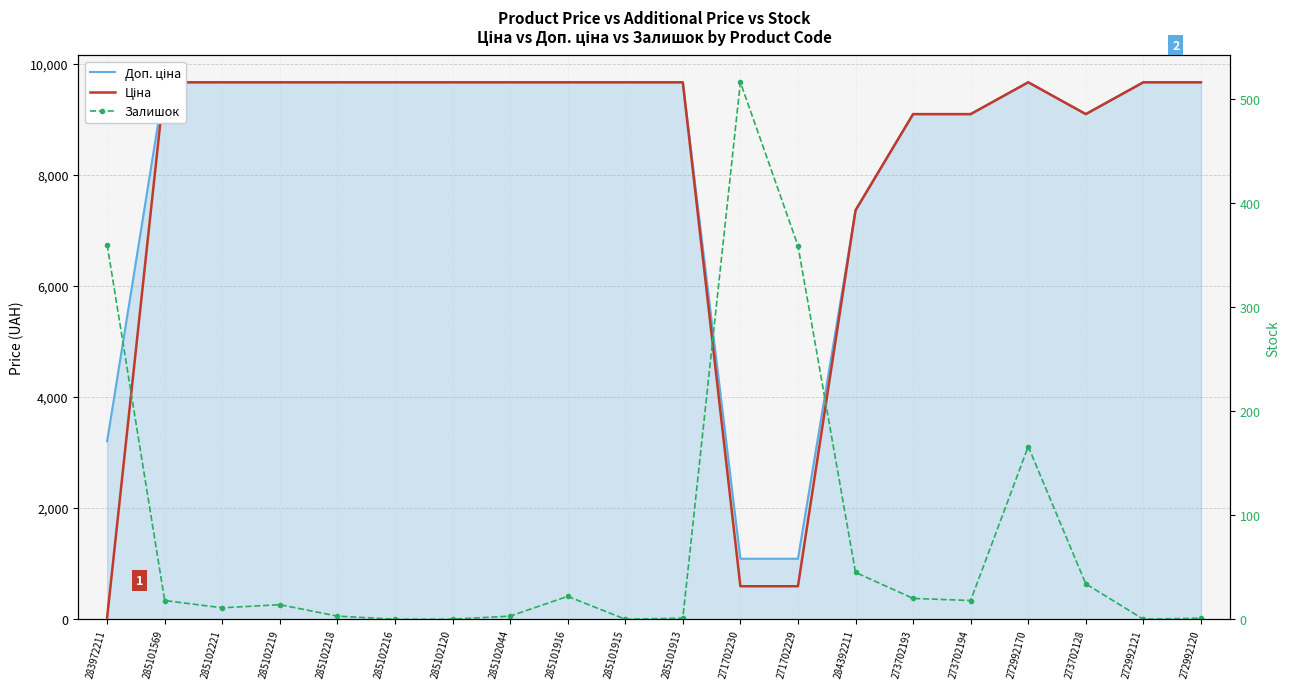

What is the label of the 19th point from the left?

272992121